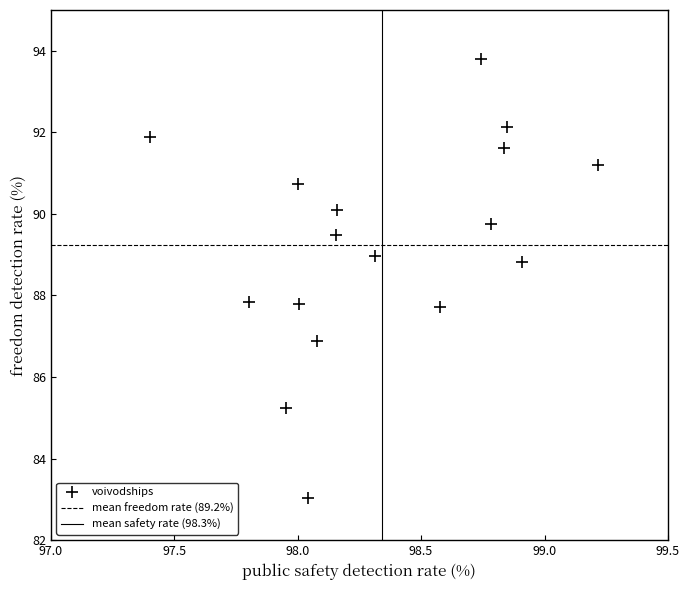

What is the range of X values (max minus min)?

1.8